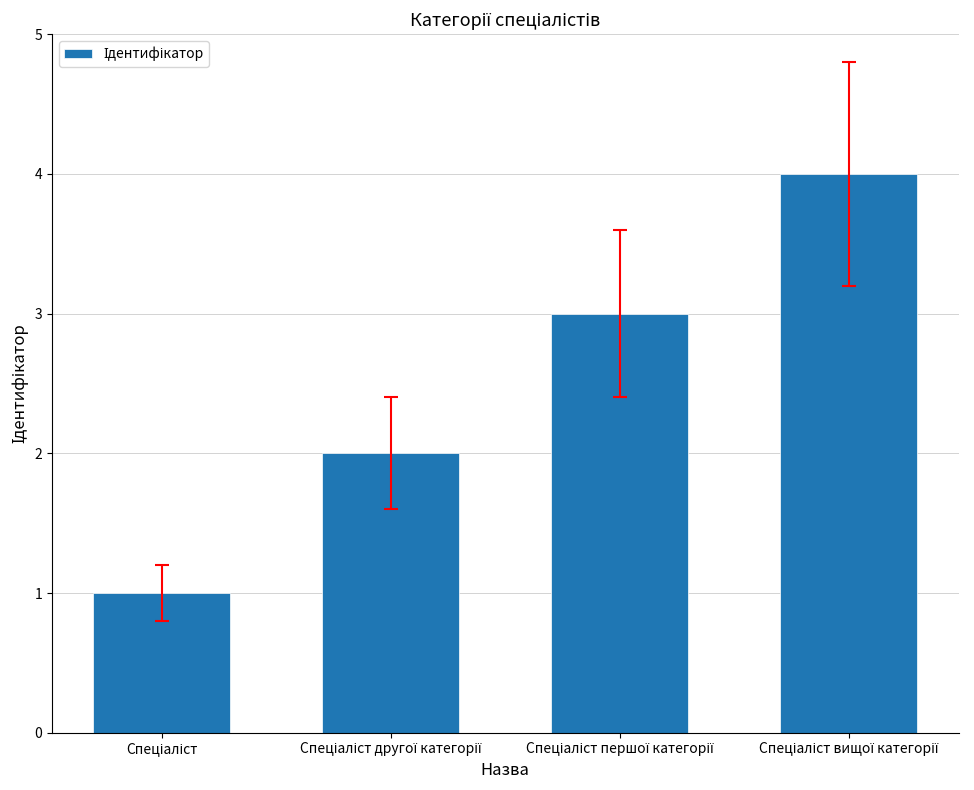

What is the difference between the maximum and minimum values?

3